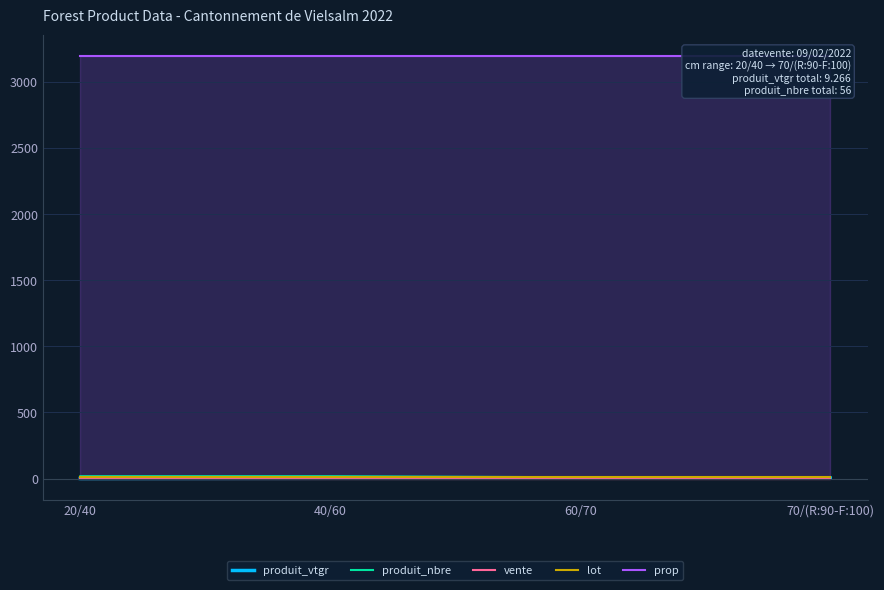

True or false: prop and produit_nbre intersect in this chart.

False